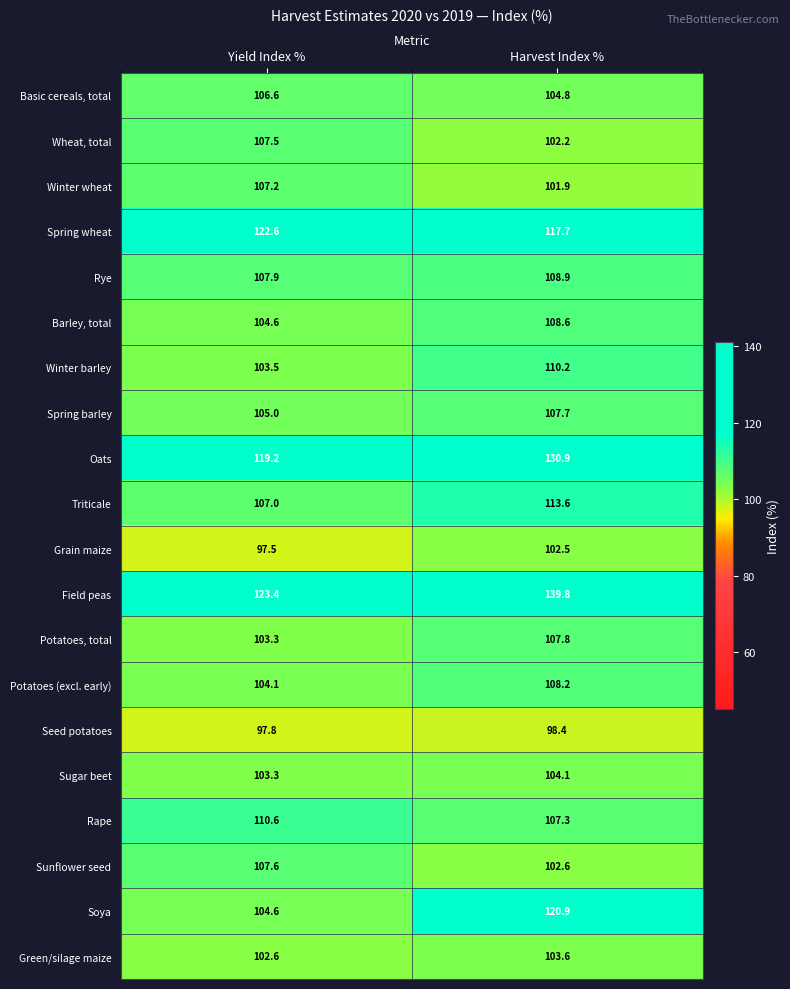

Which series has the largest range (max minus min)?

Field peas